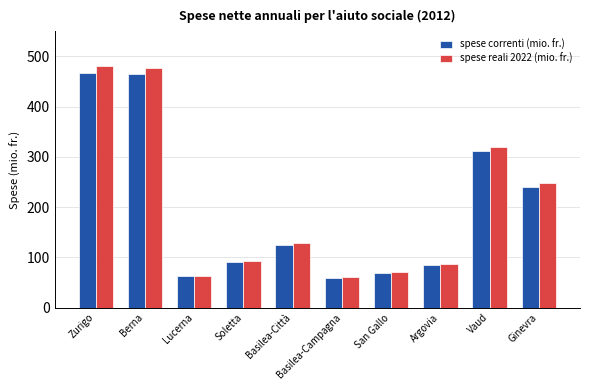

Rank the series by their average value, from highest to lowest.

spese reali 2022 (mio. fr.), spese correnti (mio. fr.)